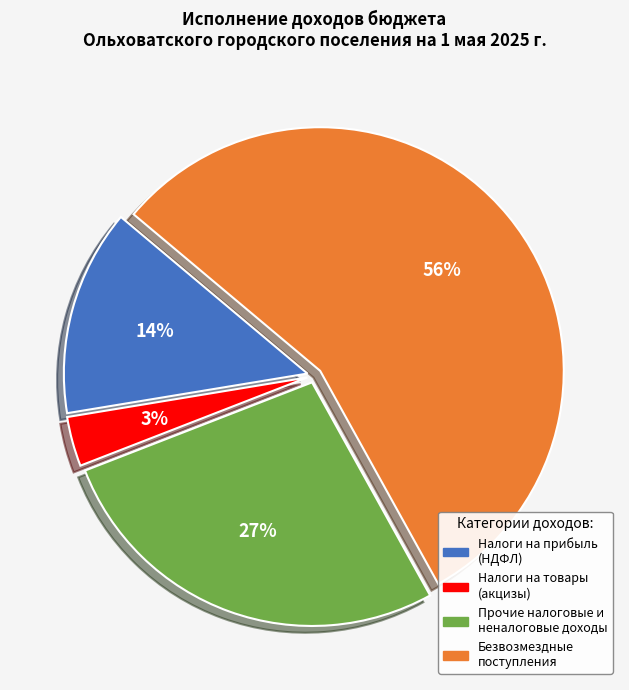

To the nearest percent, what percentage of the pie is Прочие налоговые и неналоговые доходы?

27%